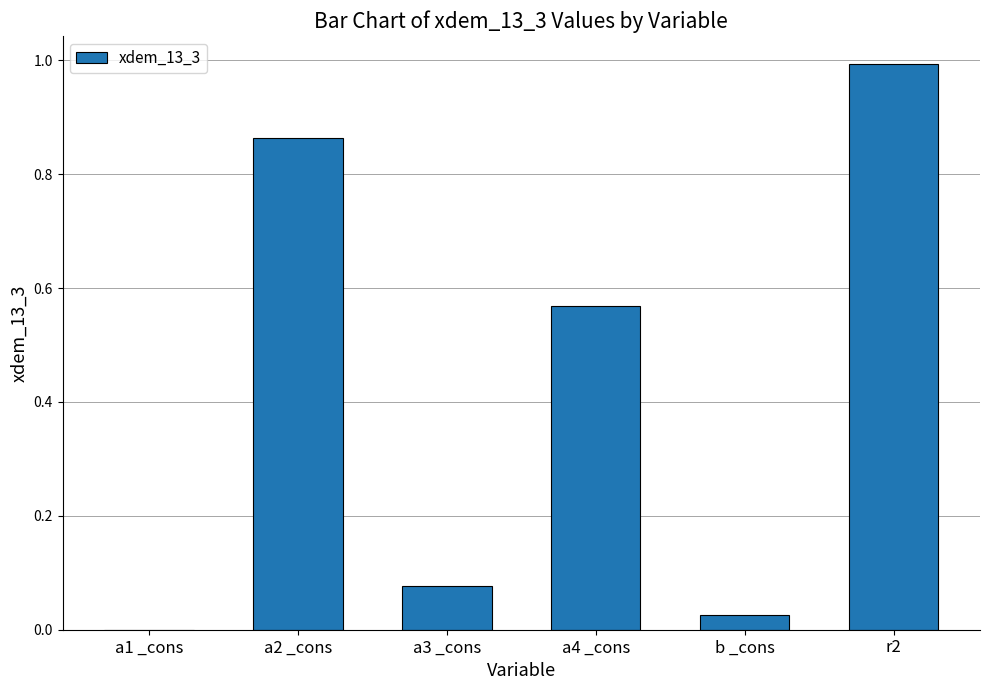

What is the greatest value displayed?

1.0